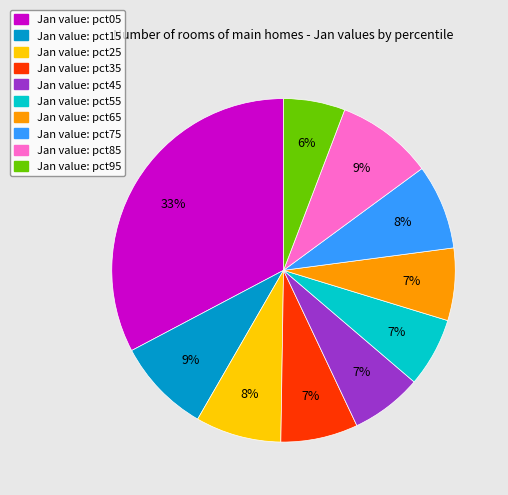

True or false: Jan value: pct65 accounts for 1% of the total.

False